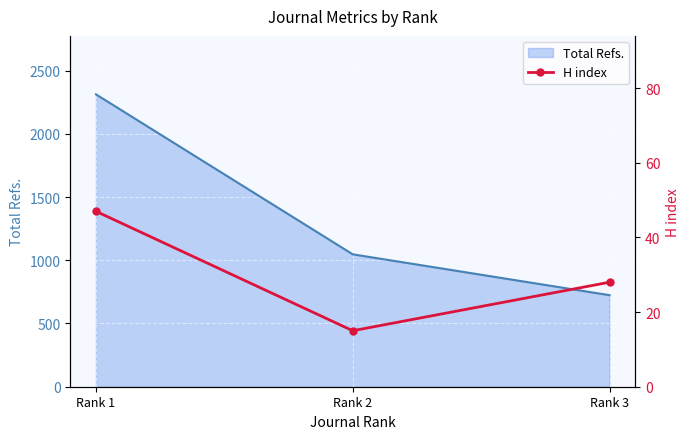

What is the maximum value for Total Refs.?

2312